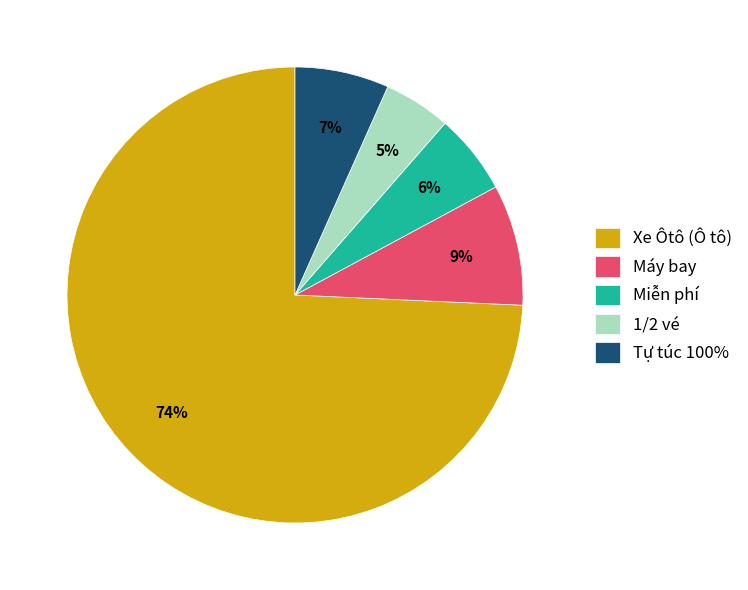

Between Xe Ôtô (Ô tô) and Miễn phí, which is larger?

Xe Ôtô (Ô tô)